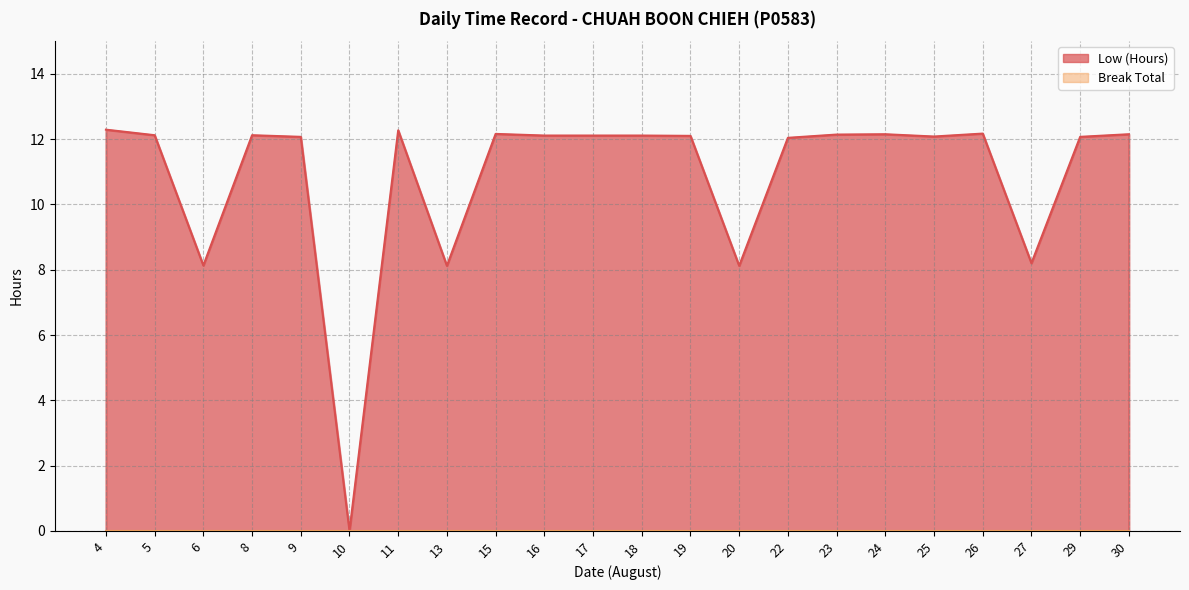

Count the number of values greater than 12.

17